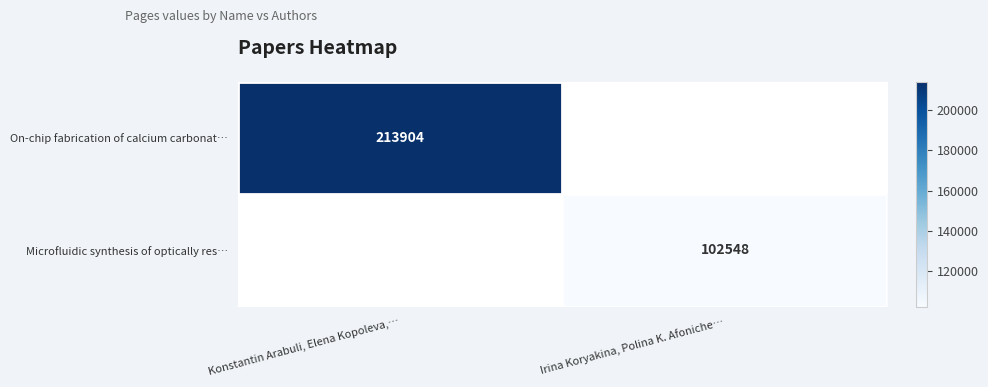

What is the smallest value displayed?

102548.0